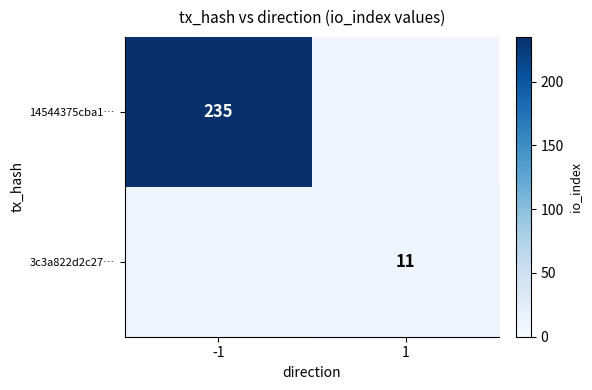

Is it true that 3c3a822d2c27… equals 11 at 1?

True